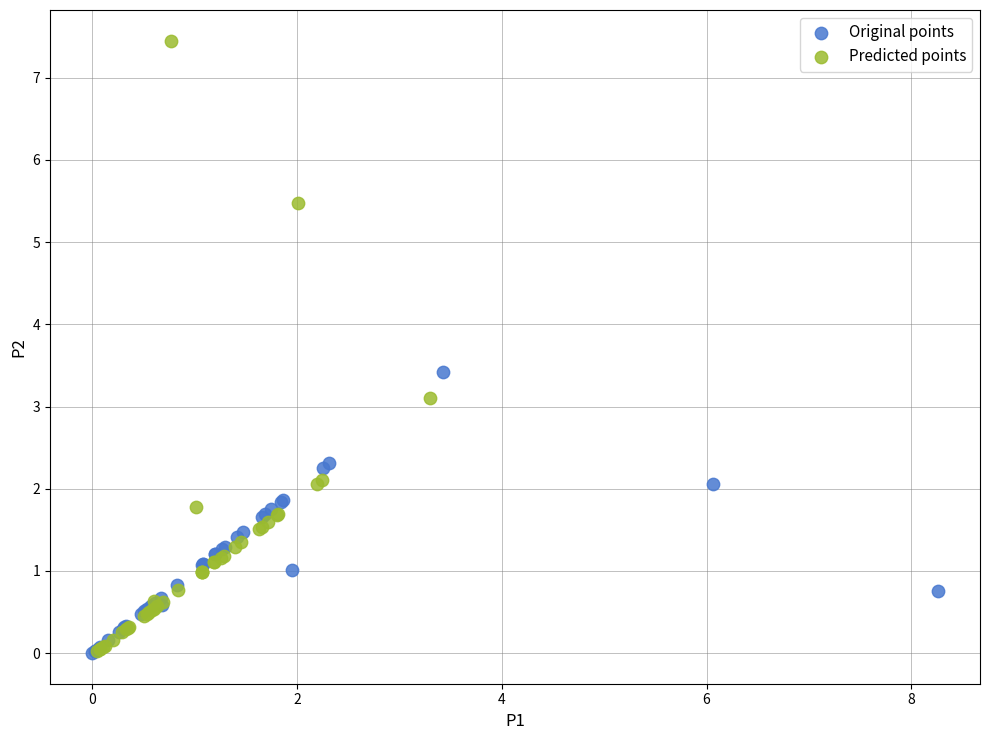

Which series contains the highest Y value?

Predicted points